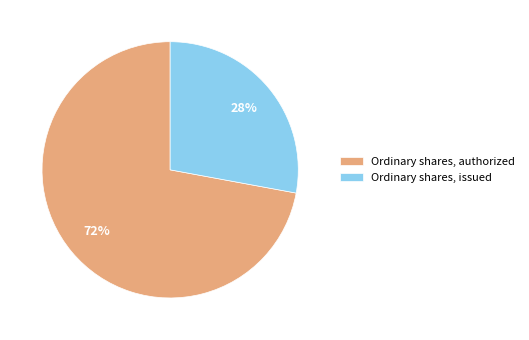

What percentage is the Ordinary shares, issued slice, to the nearest percent?

28%